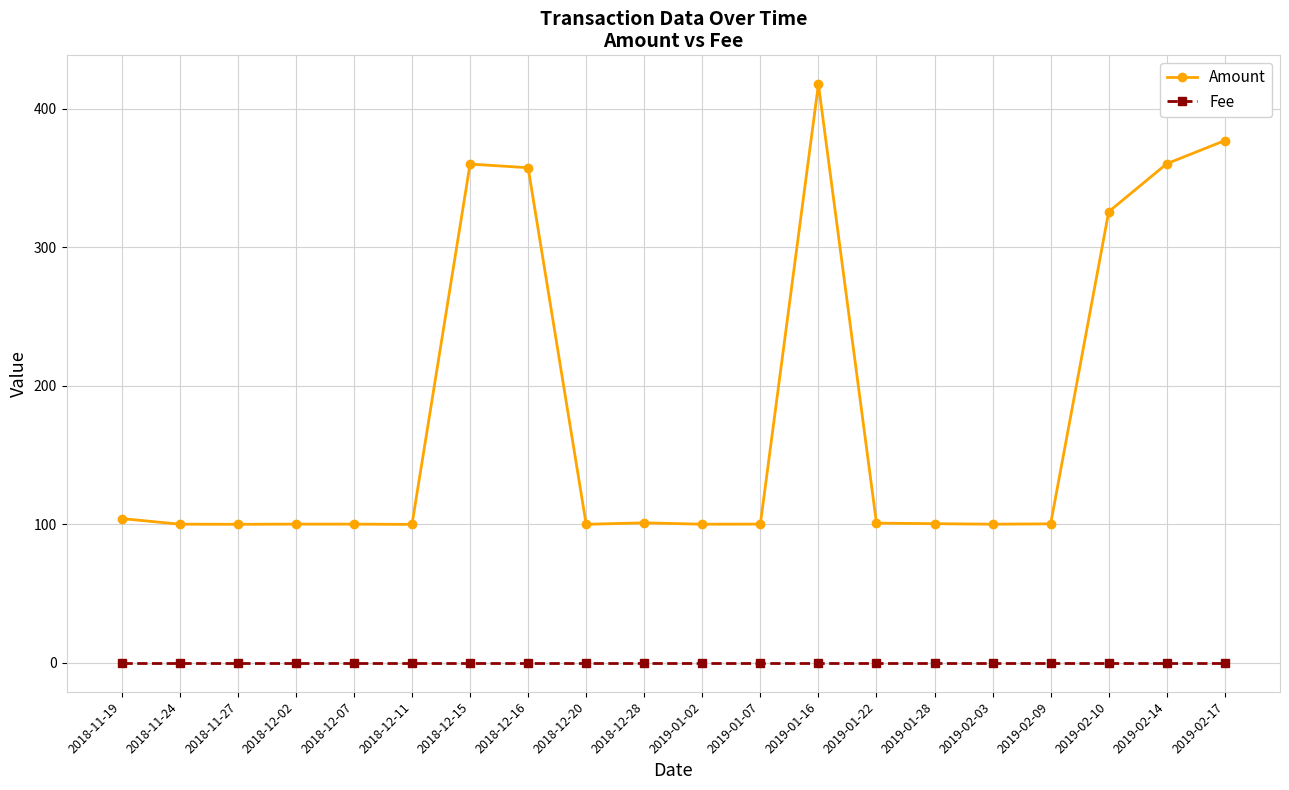

True or false: Amount has a value of 100.4 at 2019-02-09.

True